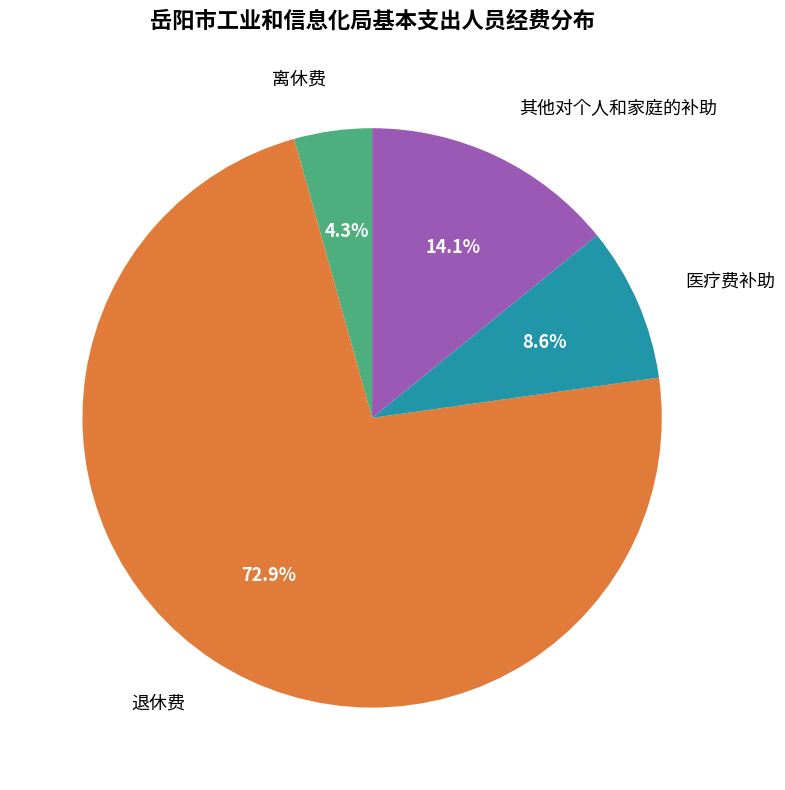

To the nearest percent, what is the average slice percentage?

25%